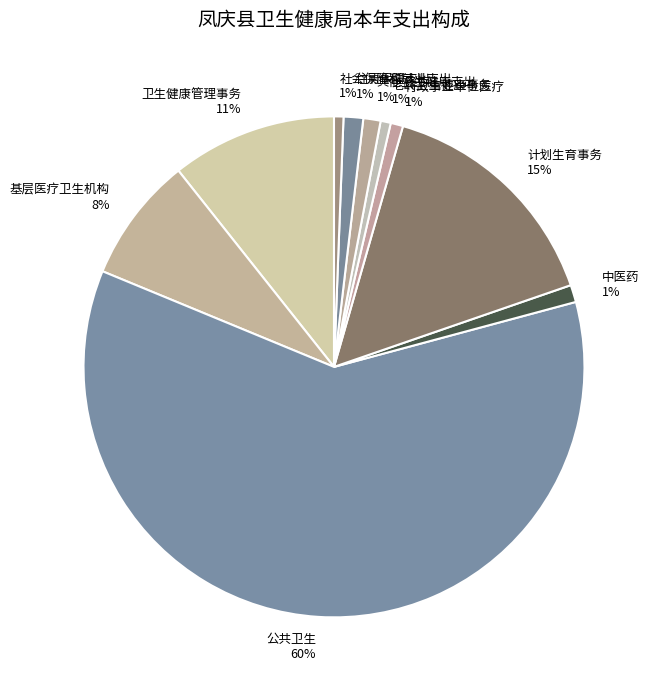

What percentage is the 中医药 slice, to the nearest percent?

1%